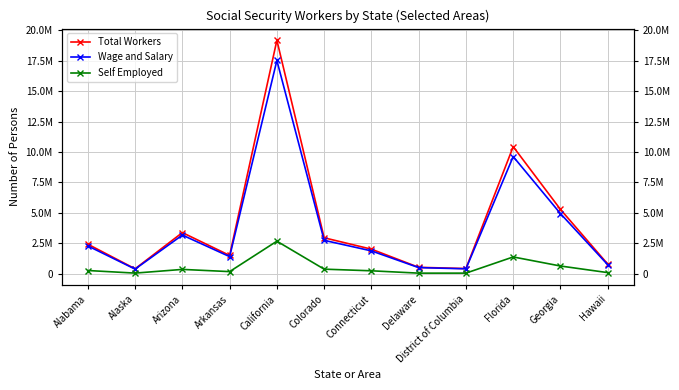

What is the sum of the Wage and Salary values at Georgia and Arizona?

8106893